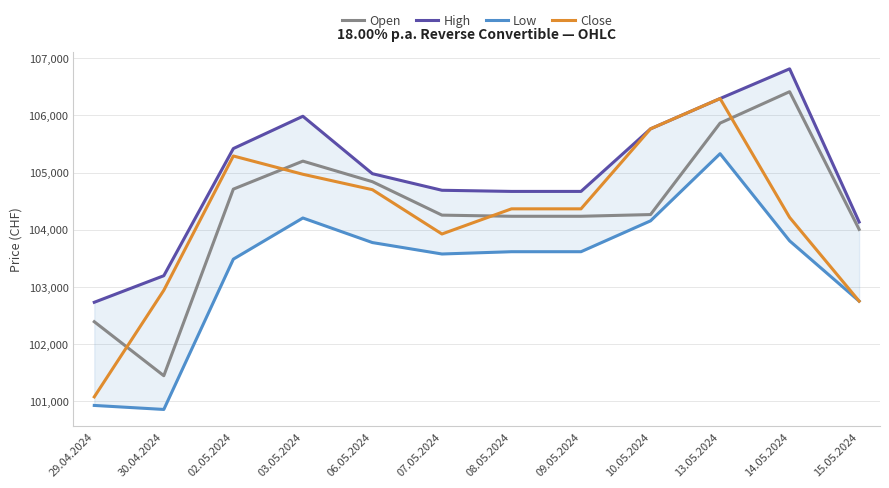

In Low, how many points are lower than both neighbors (excluding endpoints)?

2